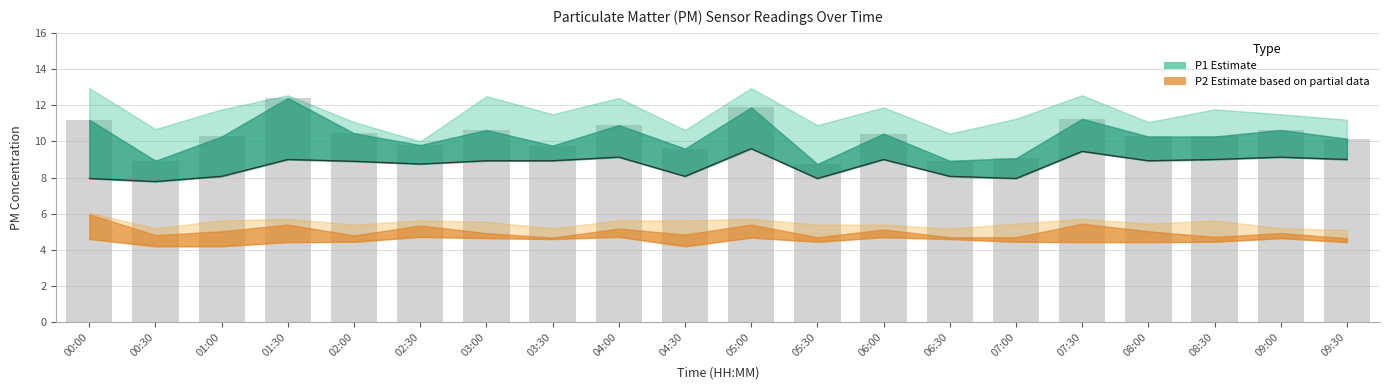

What is the minimum value for P2?

4.7